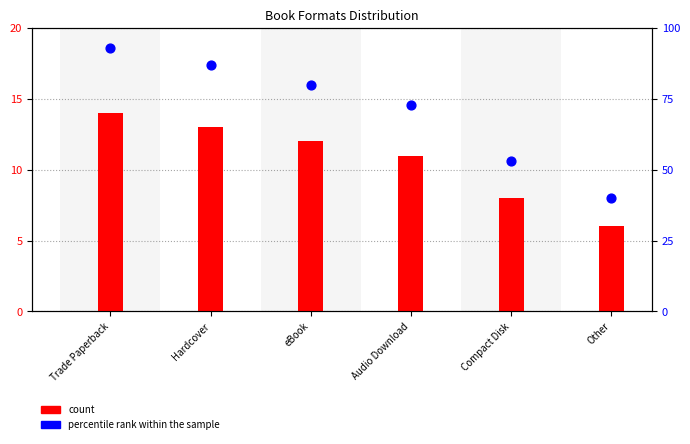

What is the total value across all series at Other?

46